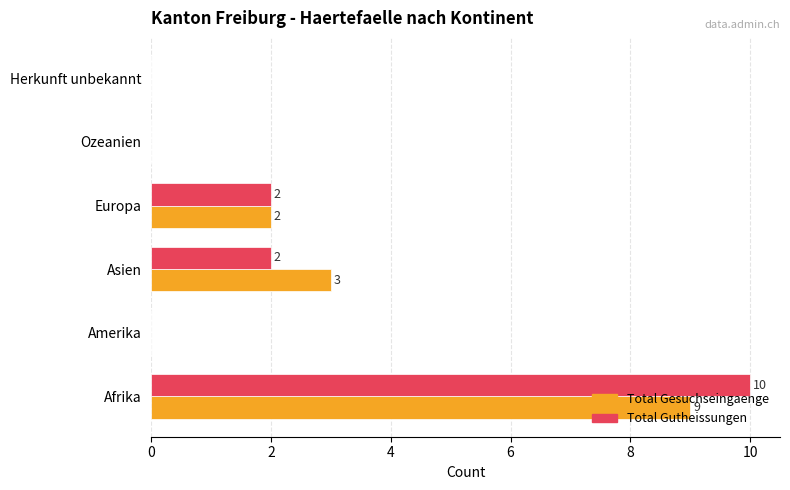

Count the number of categories in the chart.

6